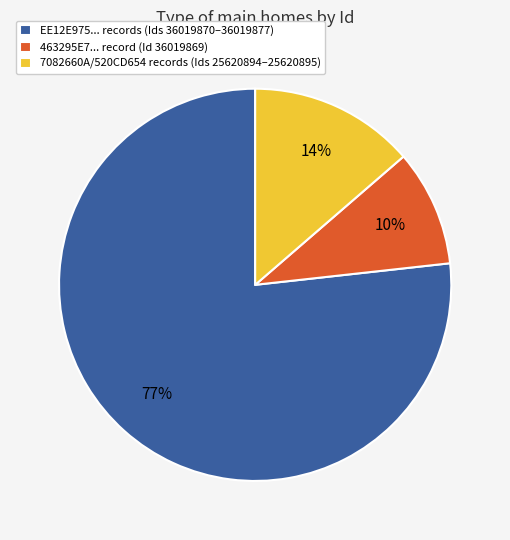

Count the number of slices in the pie.

3